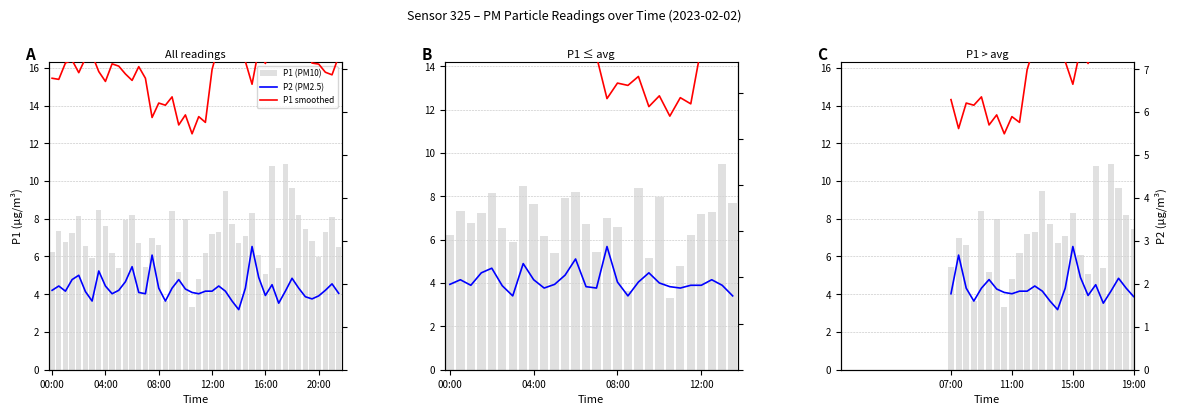

Are the bars grouped side by side (vs. stacked)?

Yes